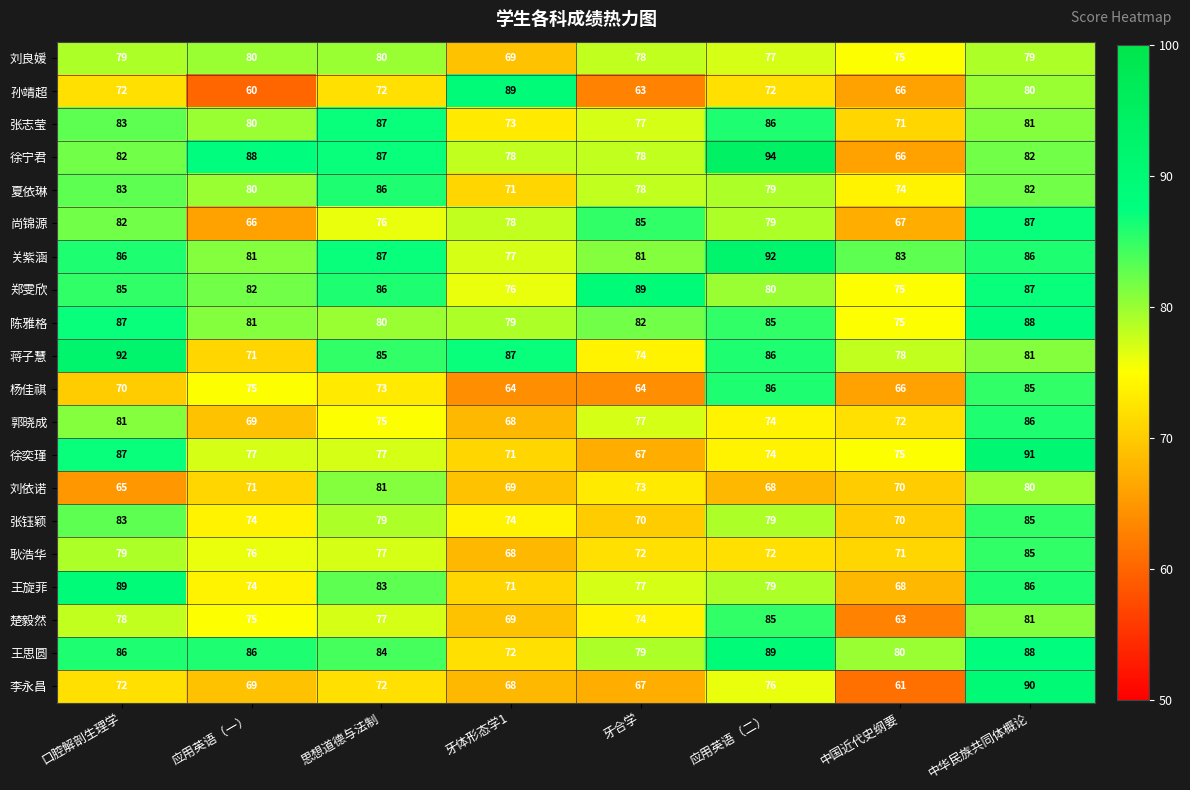

What is the difference between the highest and lowest values at 牙合学?

26